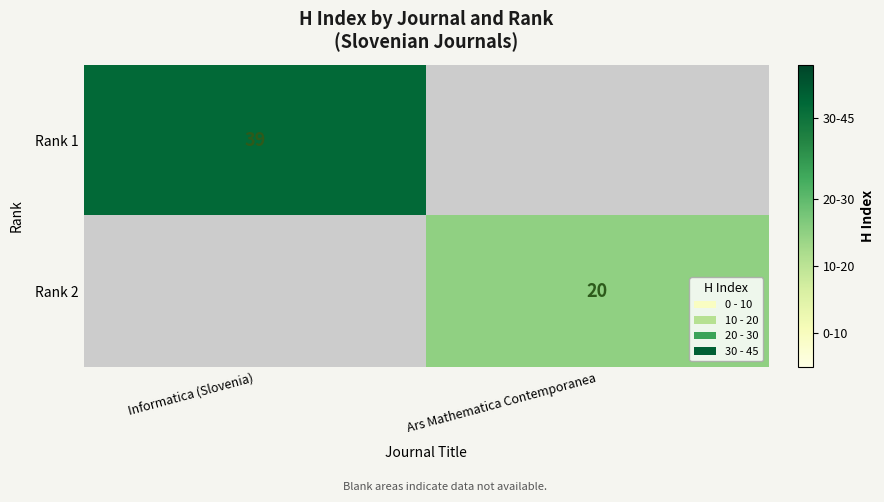

The value of Rank 2 at Ars Mathematica Contemporanea is 20. True or false?

True